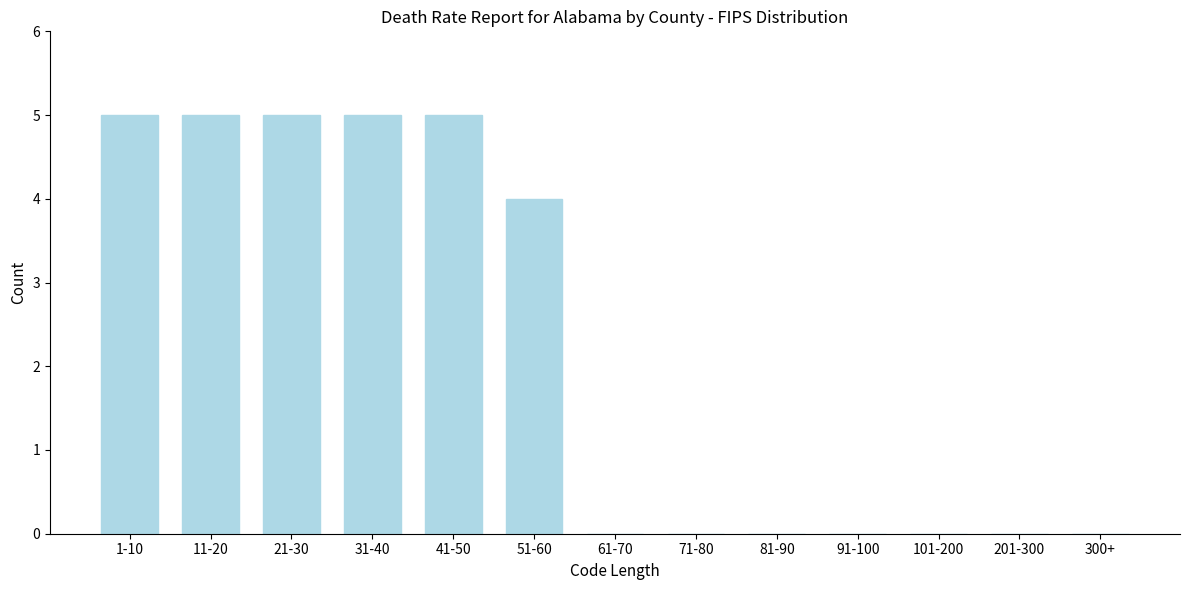

Reading right to left, transcribe all the data shown in this chart.

300+=0	201-300=0	101-200=0	91-100=0	81-90=0	71-80=0	61-70=0	51-60=4	41-50=5	31-40=5	21-30=5	11-20=5	1-10=5